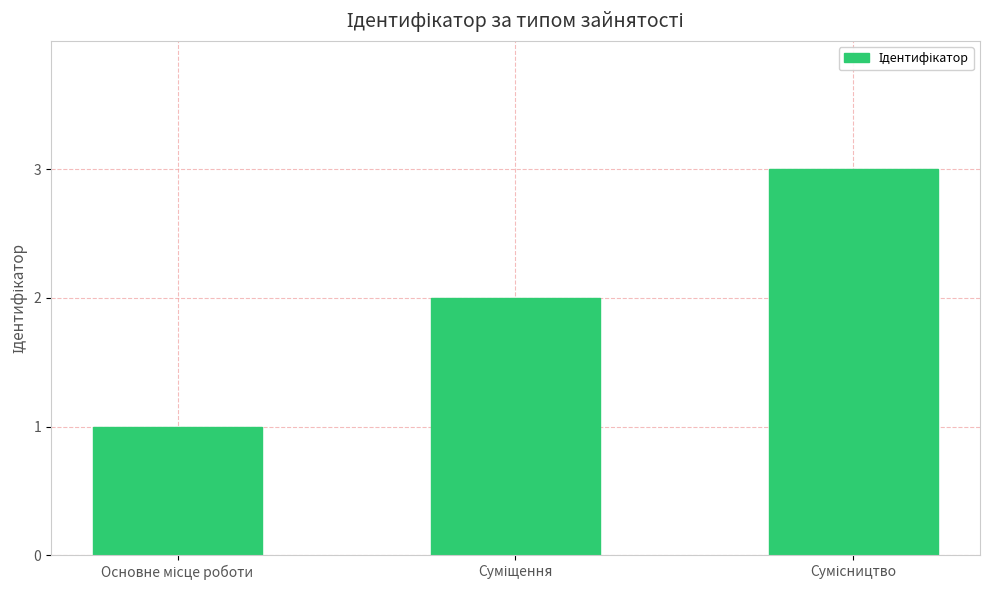

How many data points are less than 2?

1